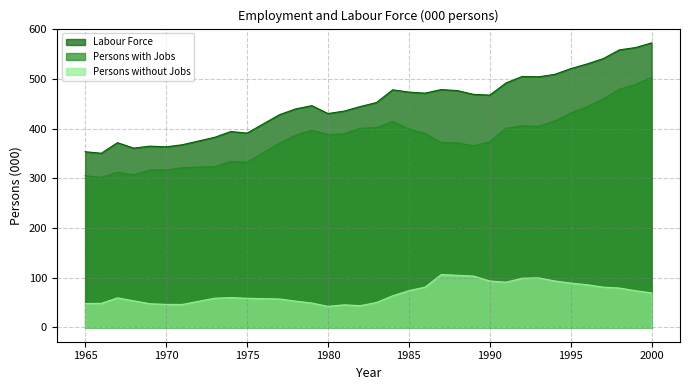

Is the value of Persons with Jobs at 1993 greater than the value of Persons without Jobs at 1989?

Yes